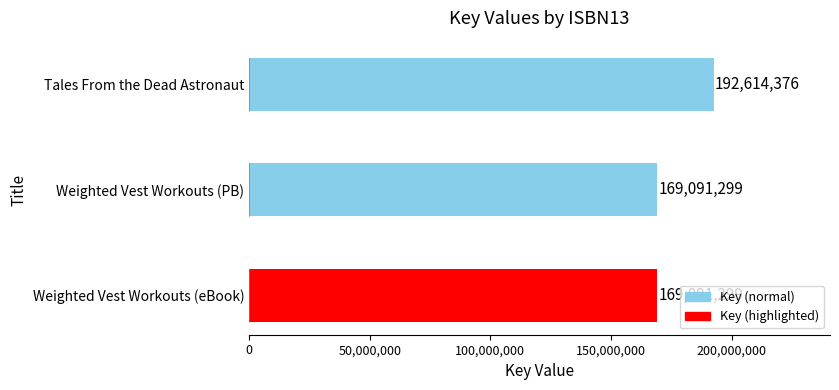

How many values are between 169091299 and 192614376?

3